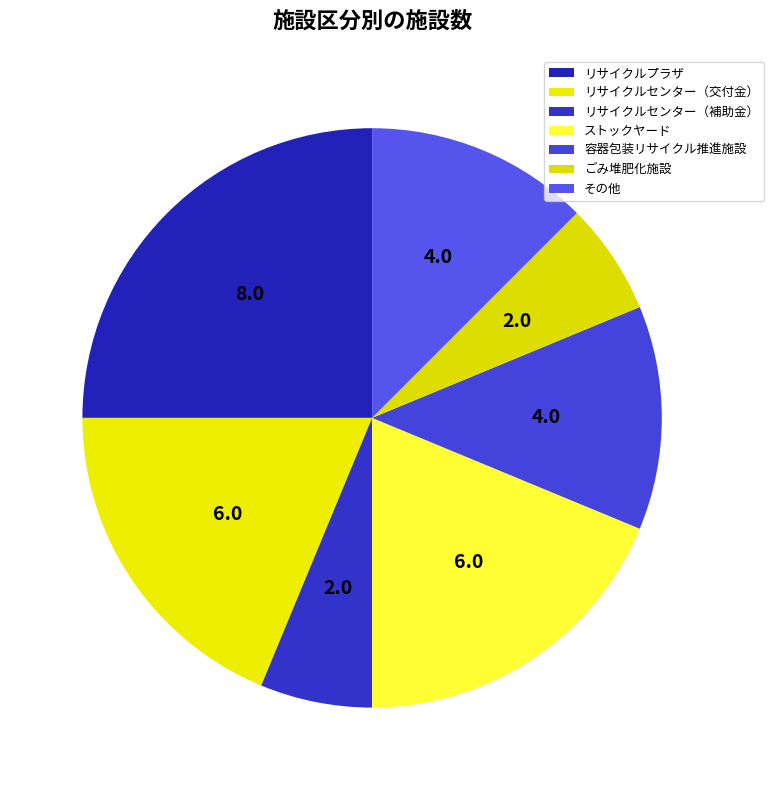

How many segments does this pie chart have?

7